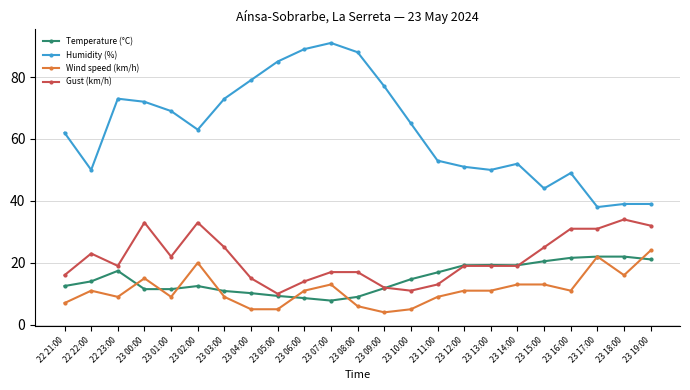

What is the difference between the Temperature (°C) values at 23 01:00 and 23 18:00?

10.5